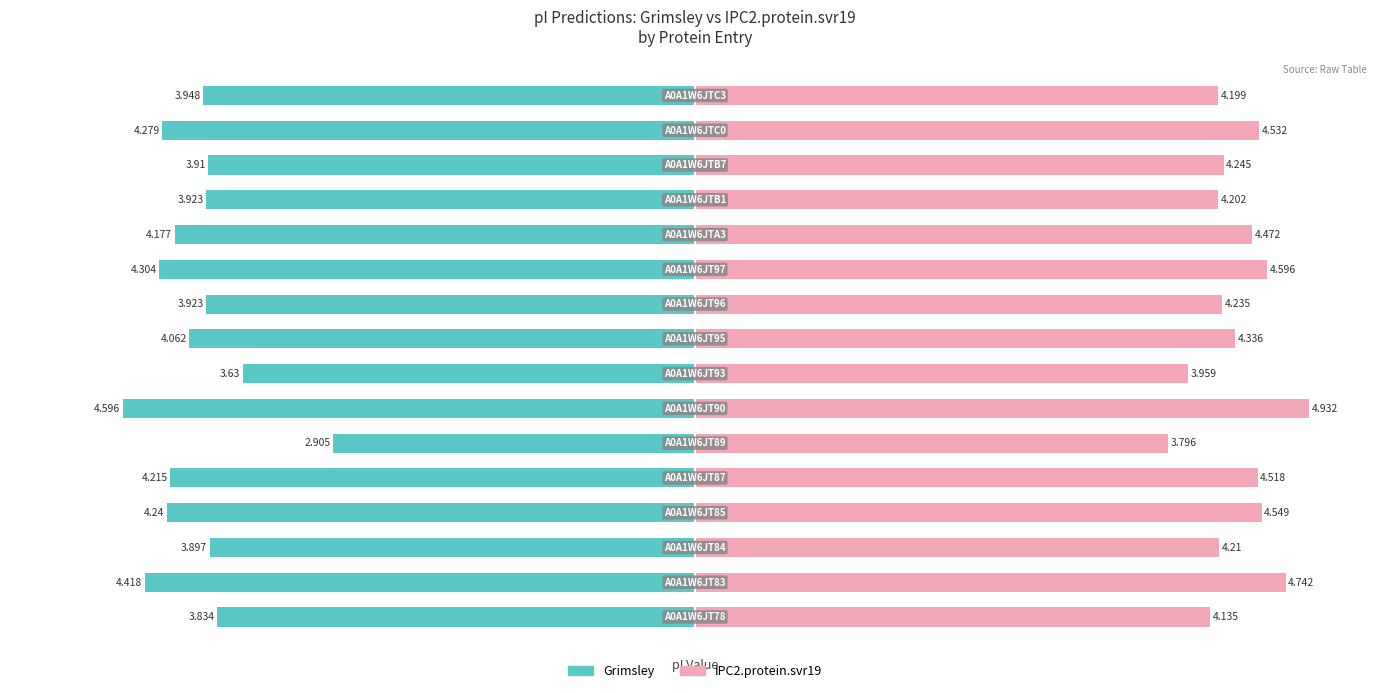

Reading right to left, transcribe all the data shown in this chart.

Grimsley: -3.9	-4.3	-3.9	-3.9	-4.2	-4.3	-3.9	-4.1	-3.6	-4.6	-2.9	-4.2	-4.2	-3.9	-4.4	-3.8
IPC2.protein.svr19: 4.2	4.5	4.2	4.2	4.5	4.6	4.2	4.3	4.0	4.9	3.8	4.5	4.5	4.2	4.7	4.1